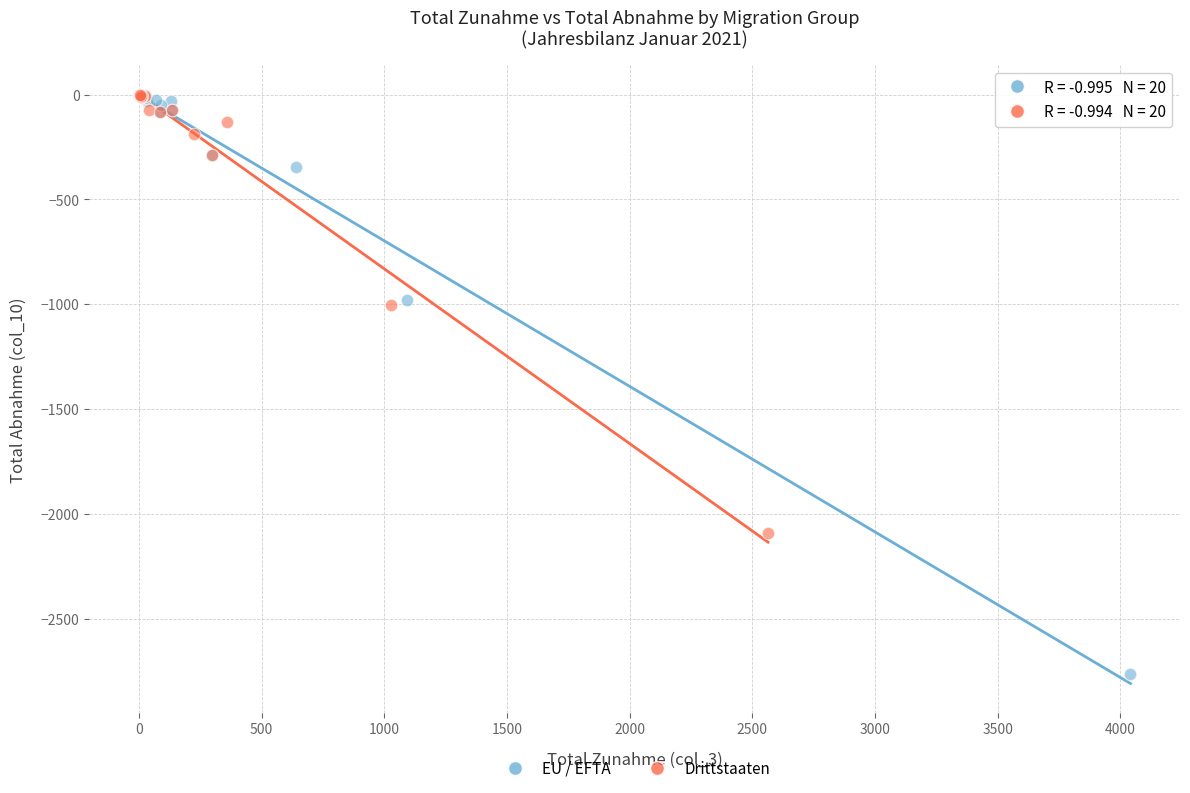

Which series has the widest spread of Y values?

EU / EFTA